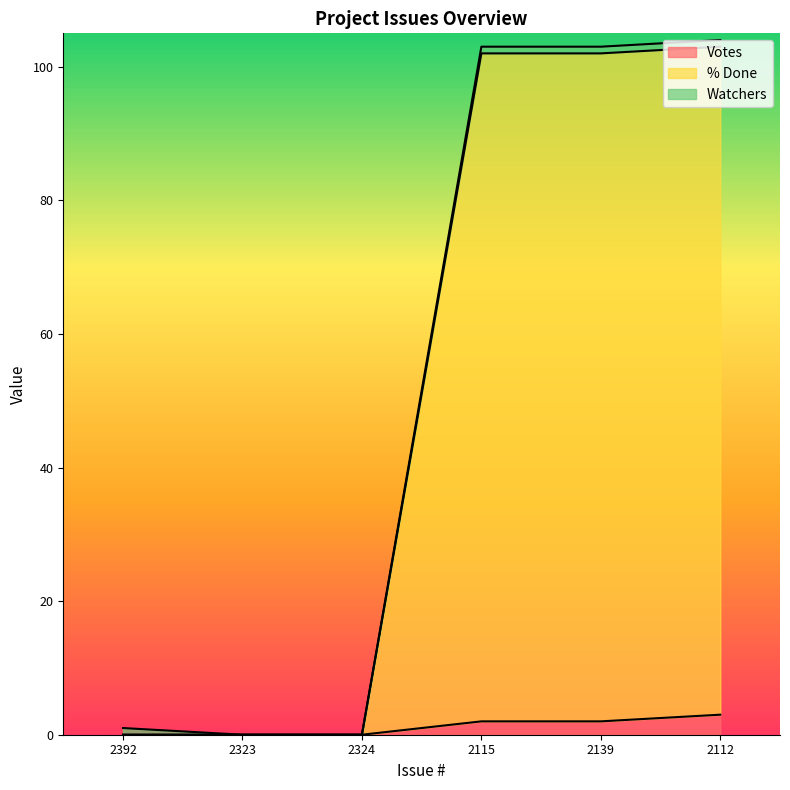

What is the difference between the second highest and minimum values in the Votes series?

2